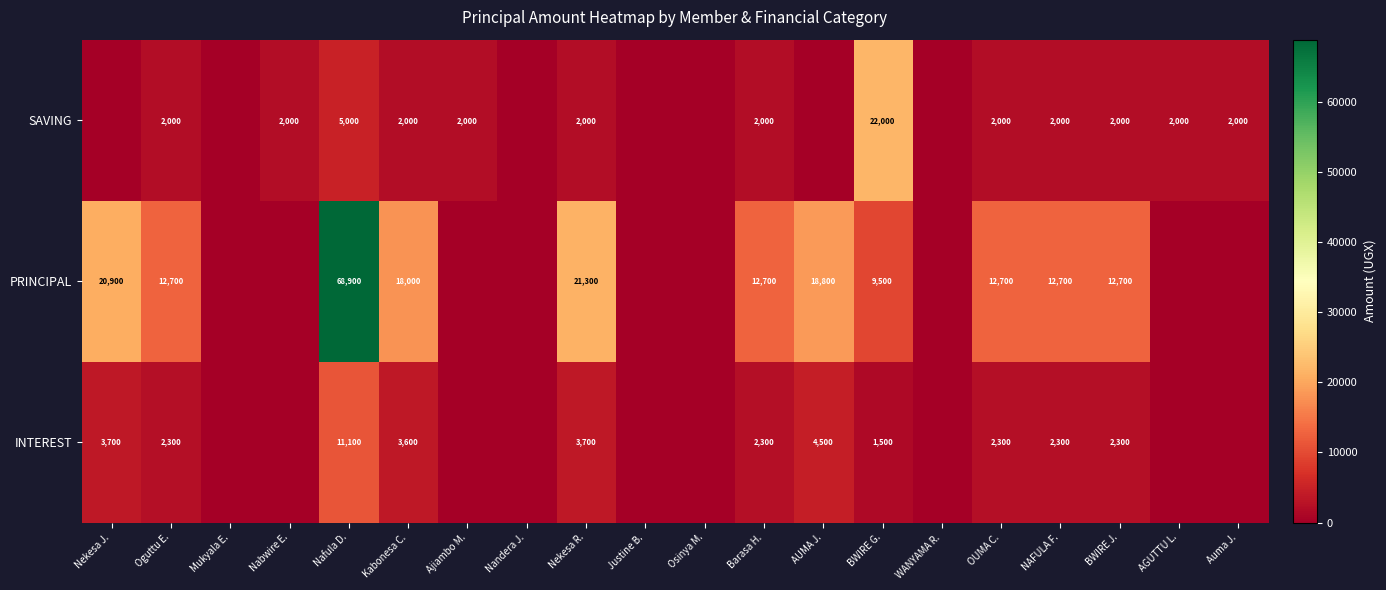

At which category is the sum across all series the highest?

Nafula D.